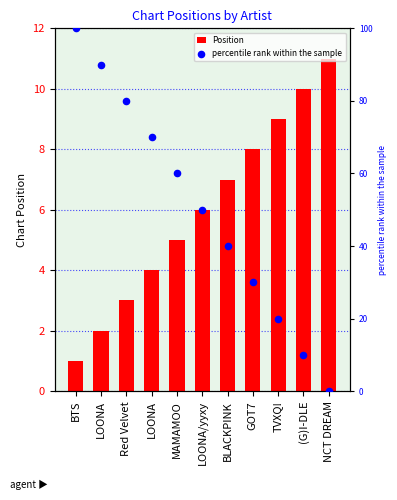

Which series has the largest Y range (max minus min)?

percentile rank within the sample